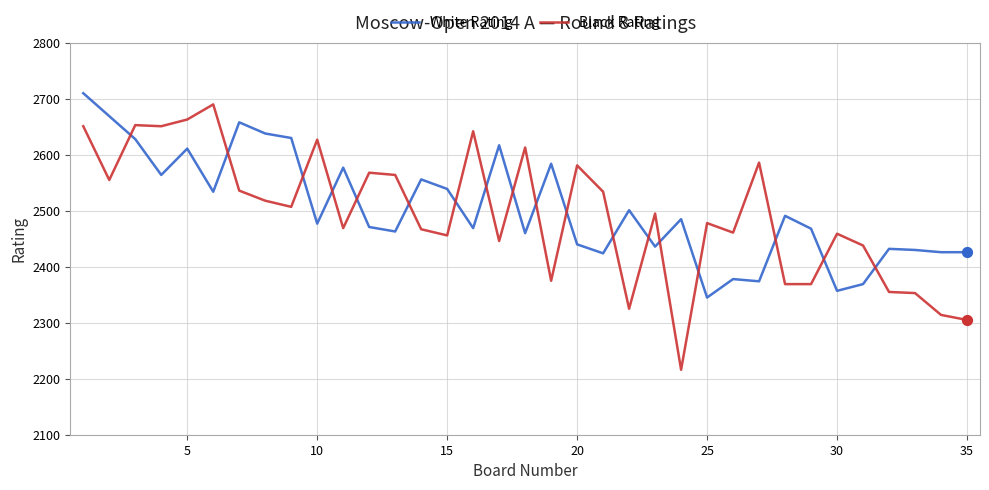

What is the maximum value for White Rating?

2710